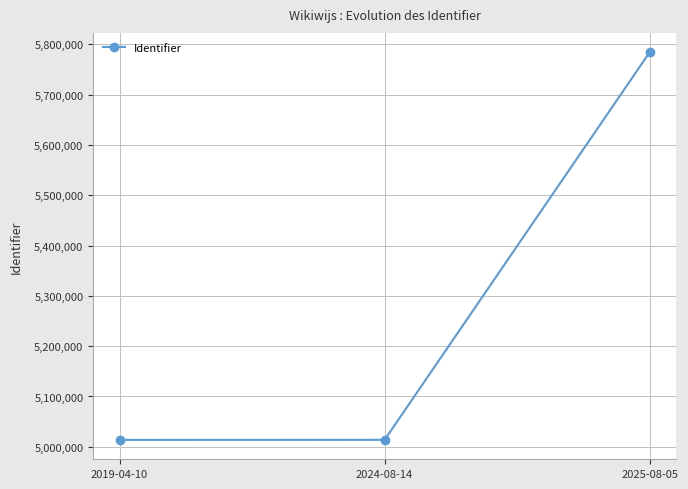

Does the chart have visible grid lines?

Yes